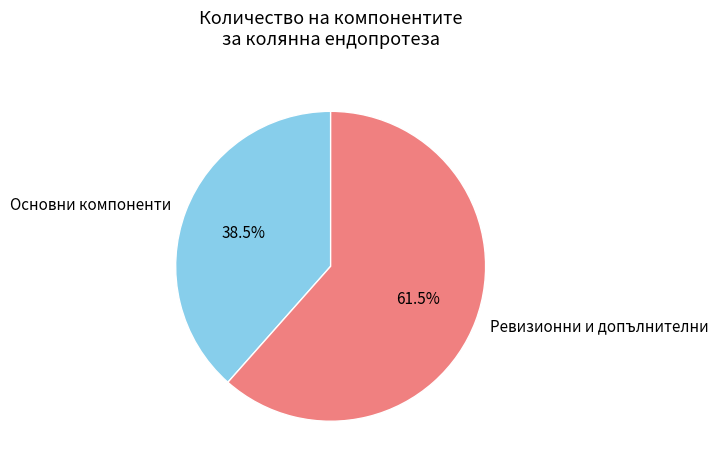

What is the largest slice in the pie chart?

Ревизионни и допълнителни